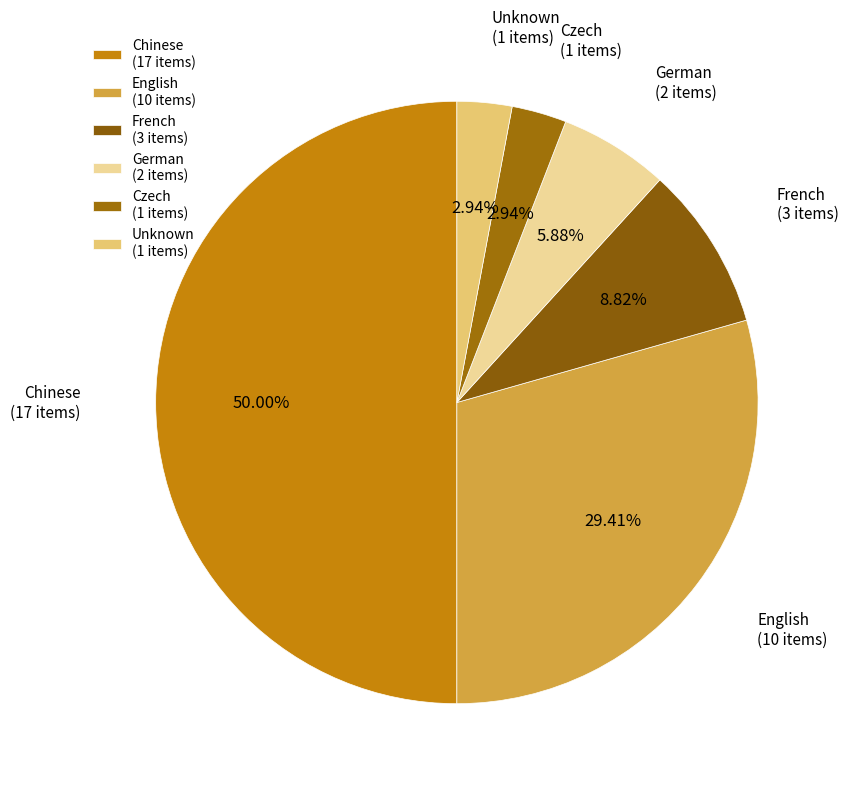

What is the ratio of the value at Chinese (17 items) to the value at Unknown (1 items)?

17.0